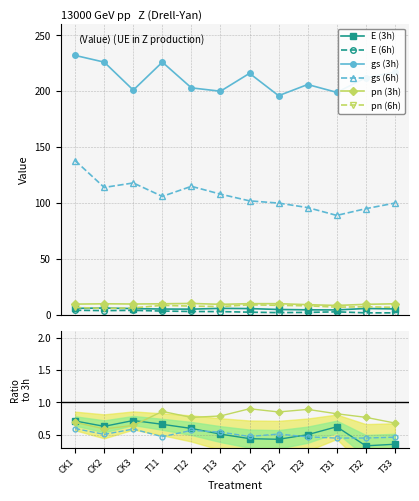

At how many categories does at least one series exceed 8?

12